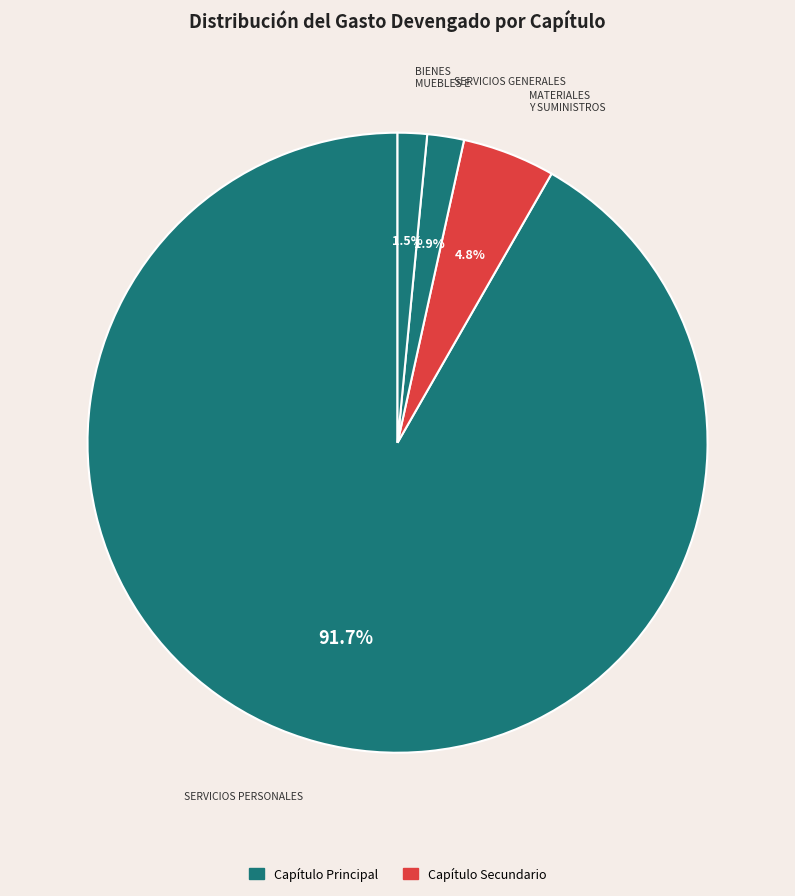

How many segments does this pie chart have?

4